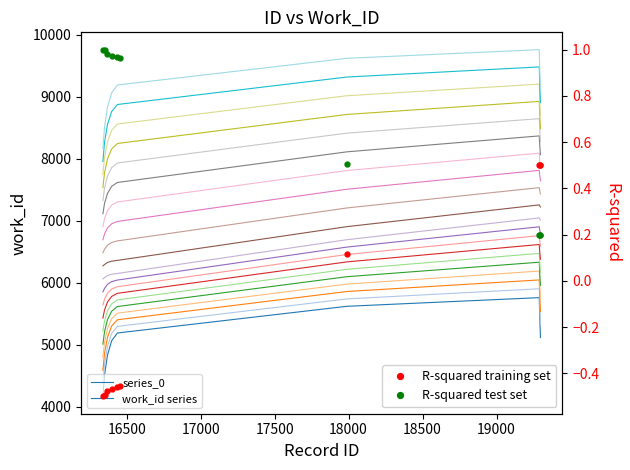

How many positive values does the R-squared training set series have?

4